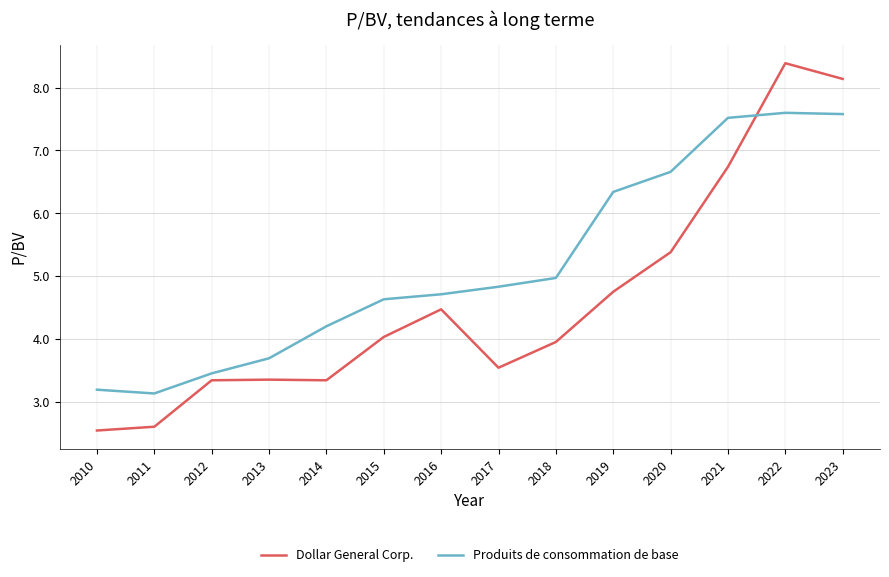

What is the minimum value for Produits de consommation de base?

3.1